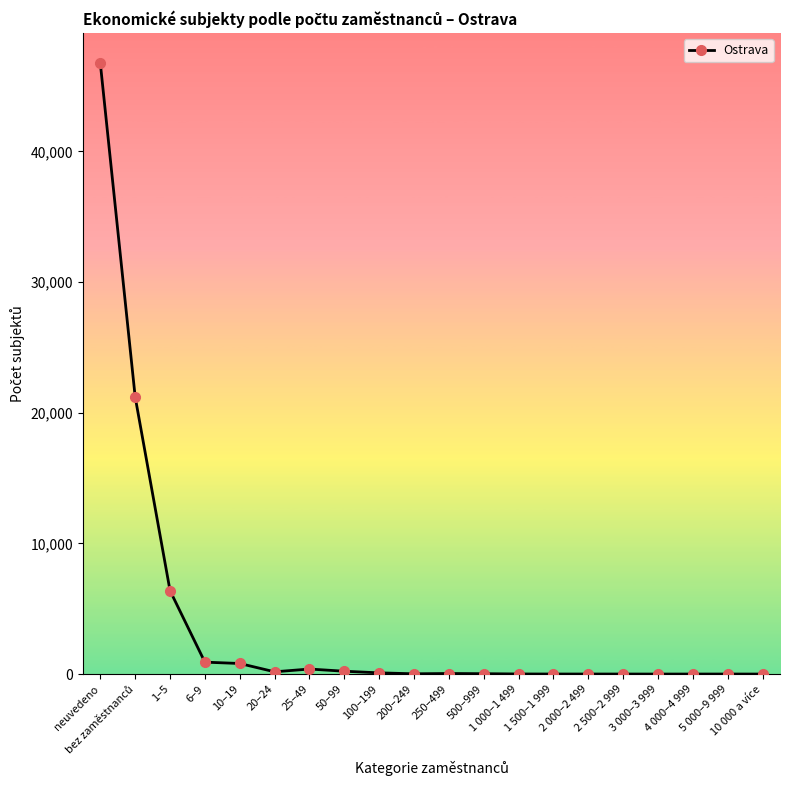

True or false: the data has more than 1 interior local peaks.

True